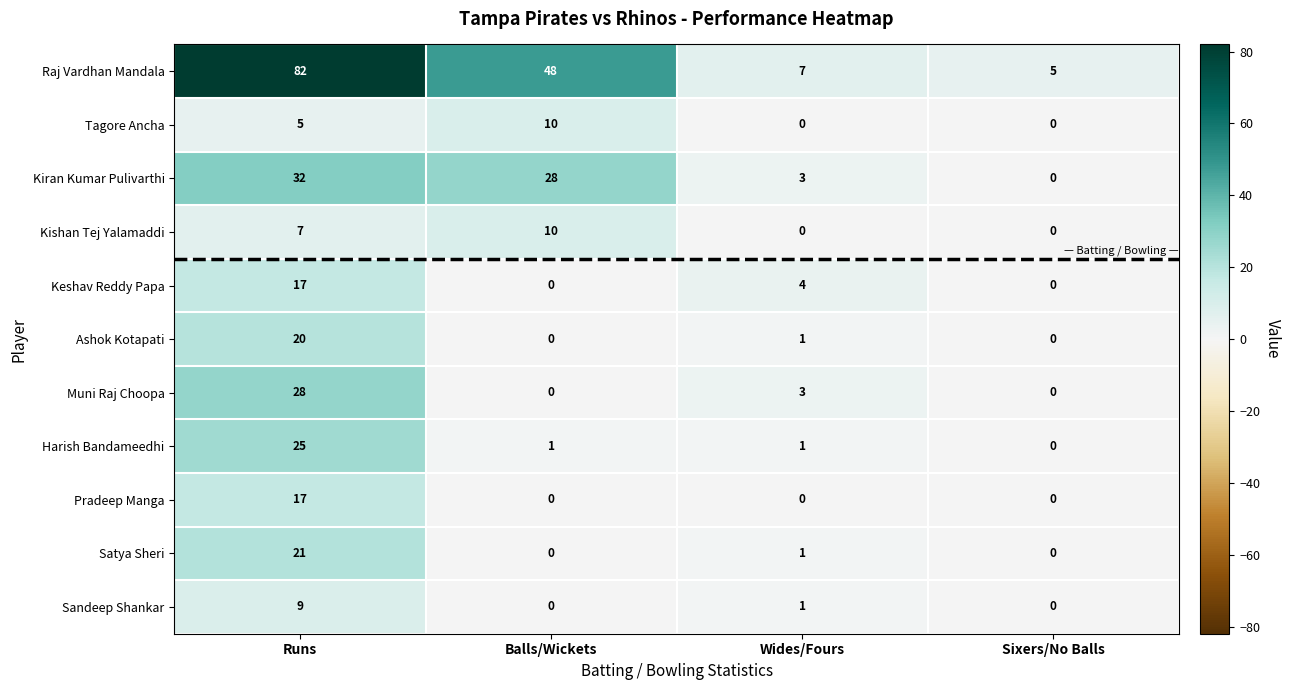

What is the difference between the Muni Raj Choopa values at Sixers/No Balls and Runs?

28